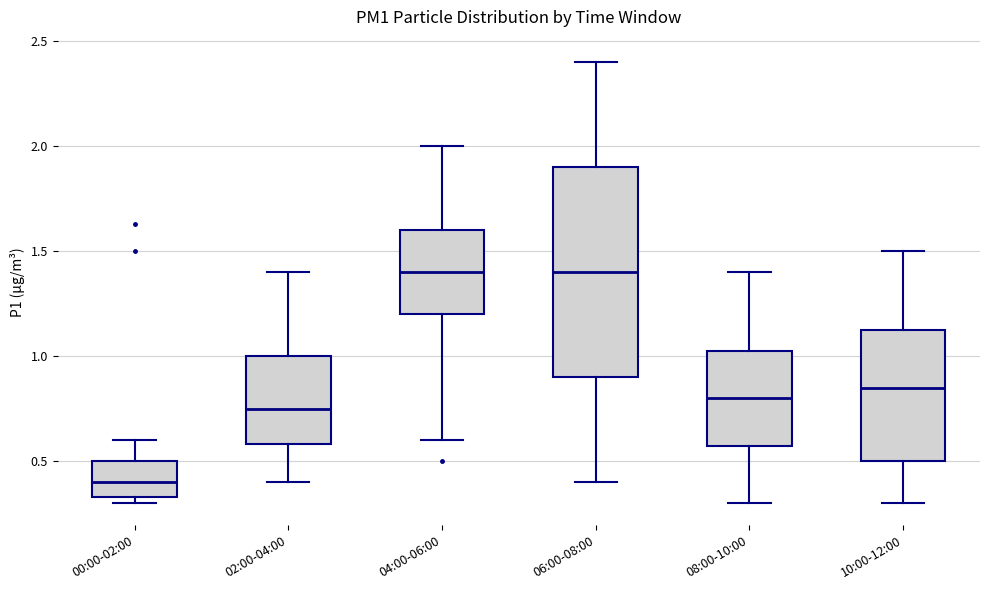

Where is the lower edge of the box for 00:00-02:00 on the y-axis? The values are not printed on the chart, so give them approximately, as read against the axis.

0.35